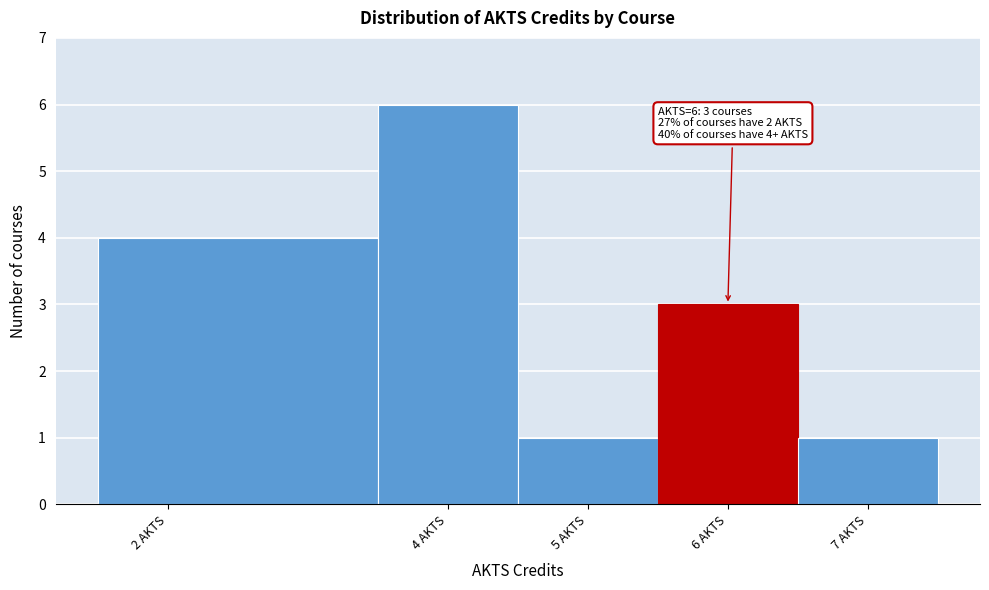

Which range on the x-axis has the tallest bar?

3.5 to 4.5